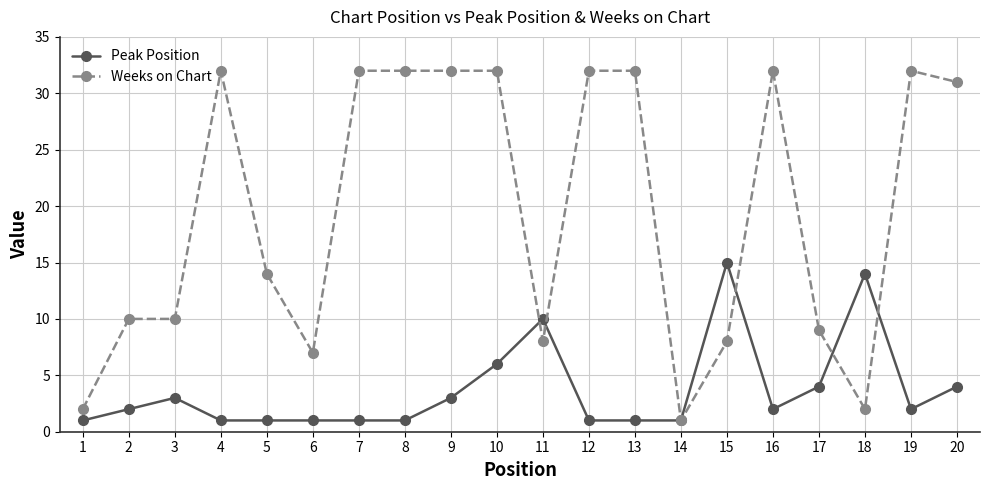

What is the sum of the Peak Position values at 13 and 18?

15